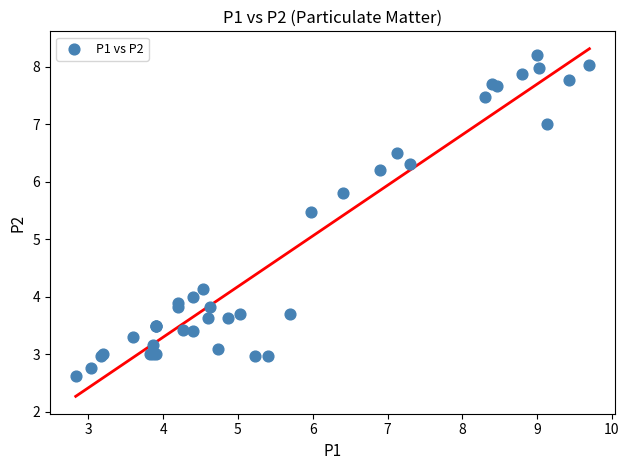

What Y value in the scatter plot is closest to 5?

5.5